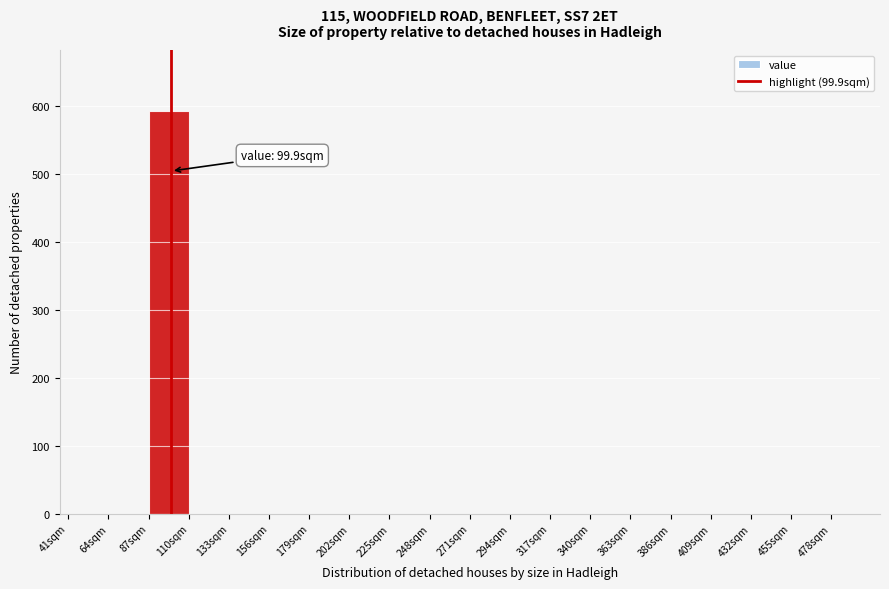

Over which range of the x-axis is the bar tallest?

87 to 110